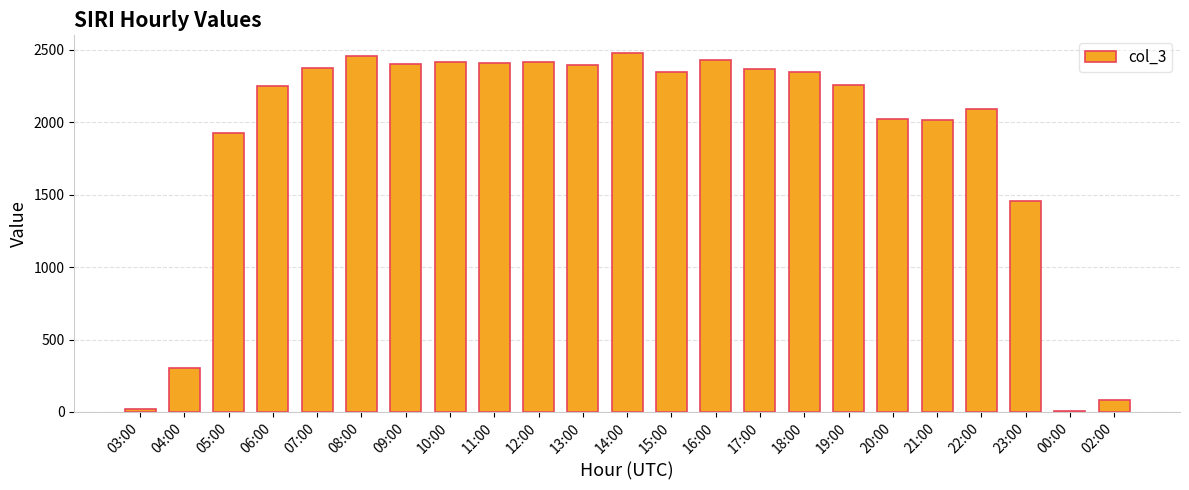

What position from the right is 08:00?

18